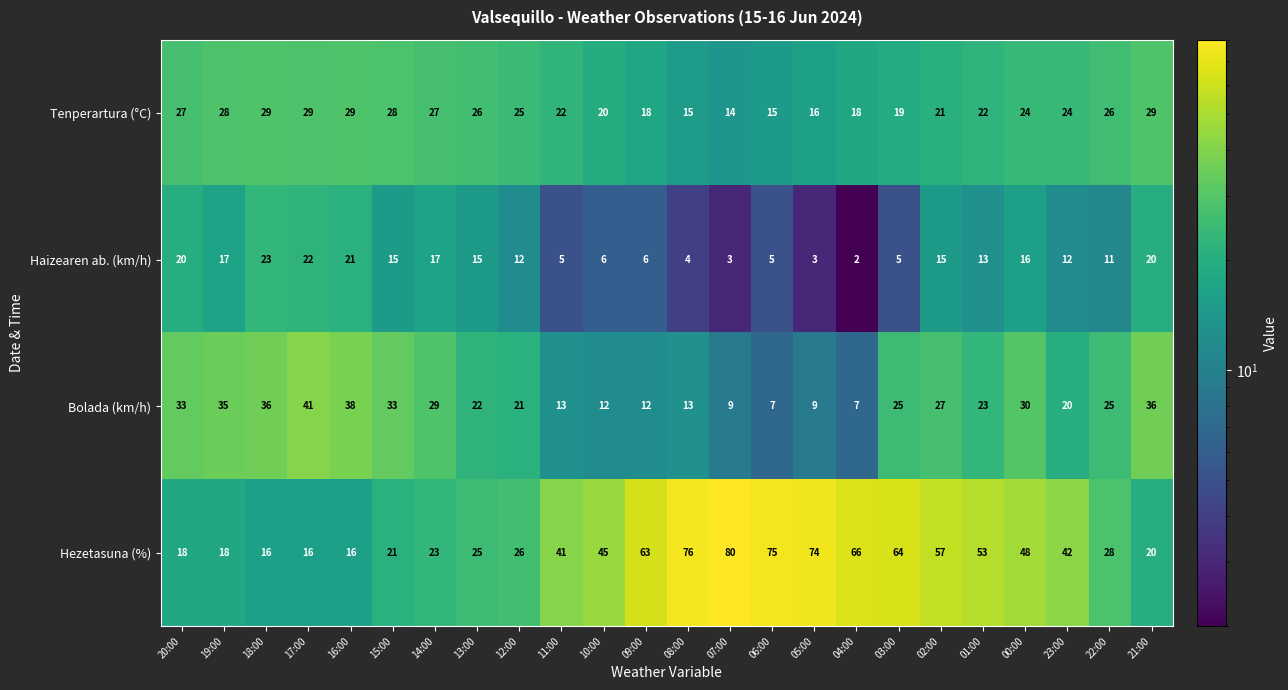

How many categories are shown in the chart?

24